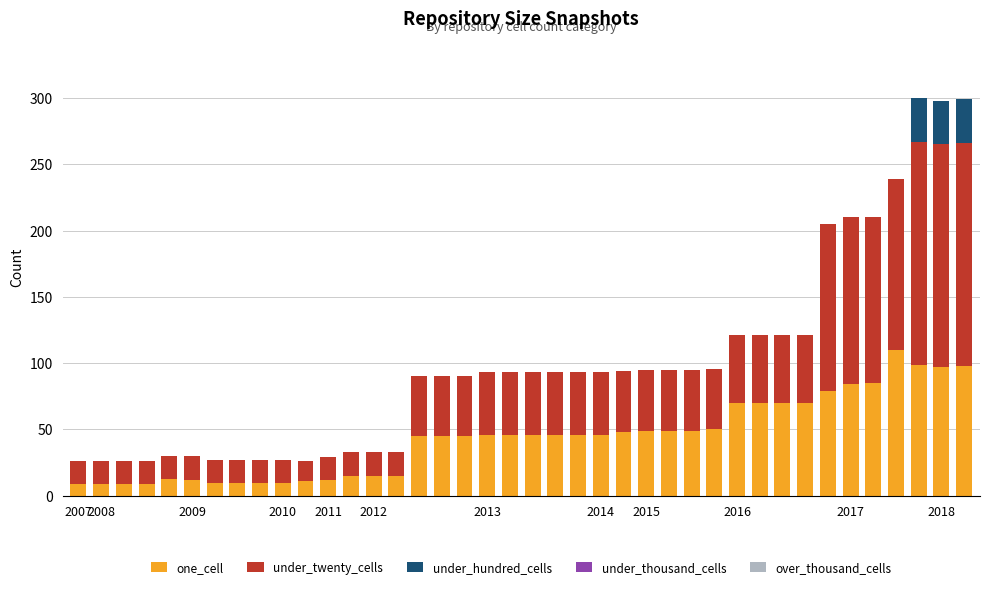

What is the highest value of the one_cell series?

110